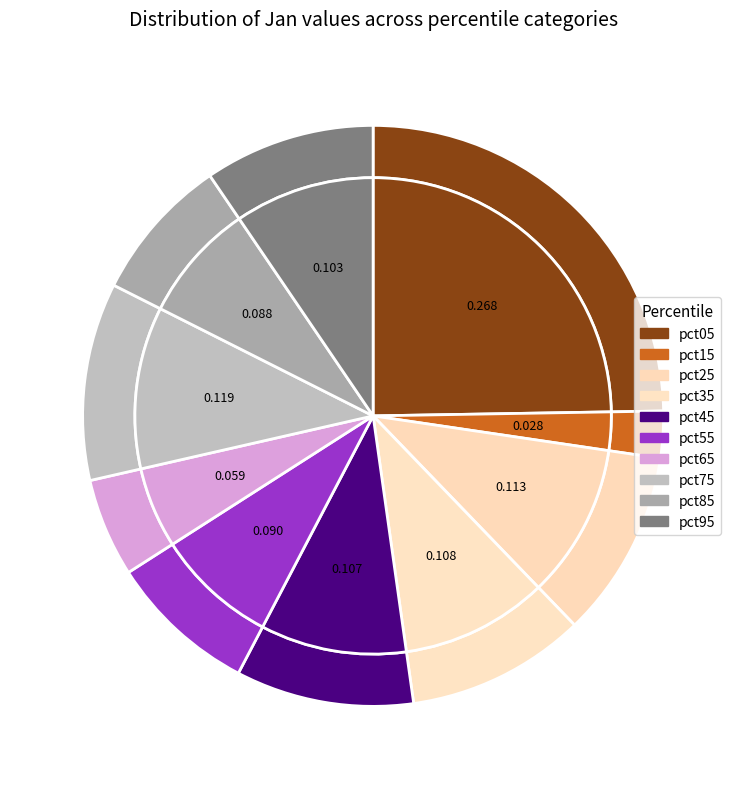

Does any single category account for the majority?

No